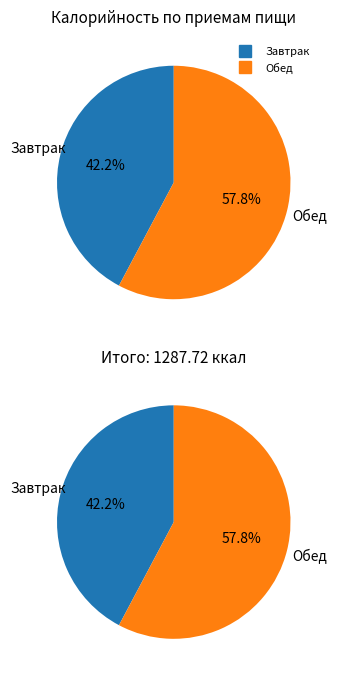

To the nearest percent, what is the combined percentage of Обед and Завтрак?

100%